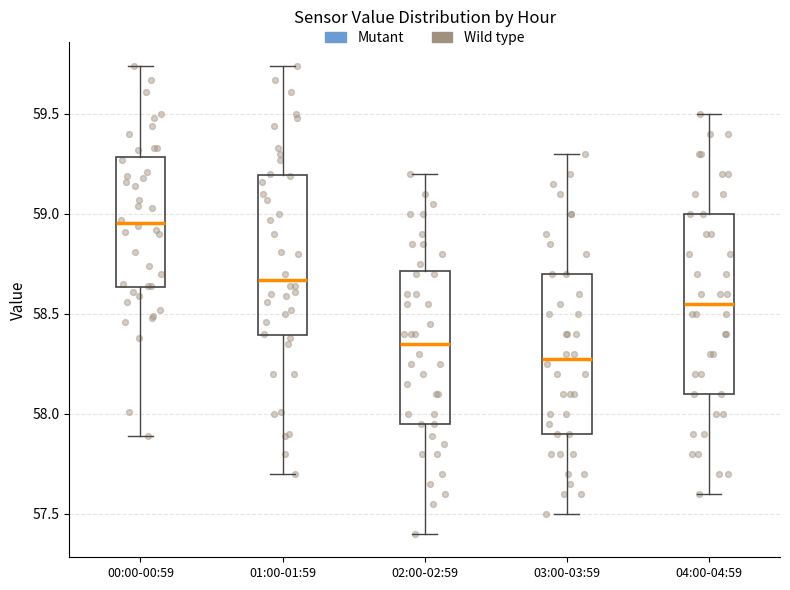

Which box has the lowest median line?

03:00-03:59